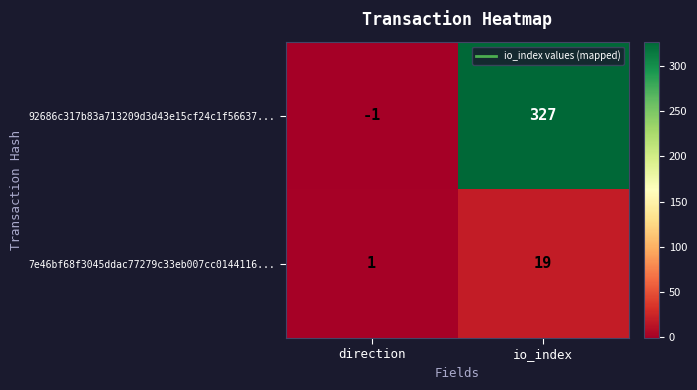

At which category is the sum across all series the highest?

io_index